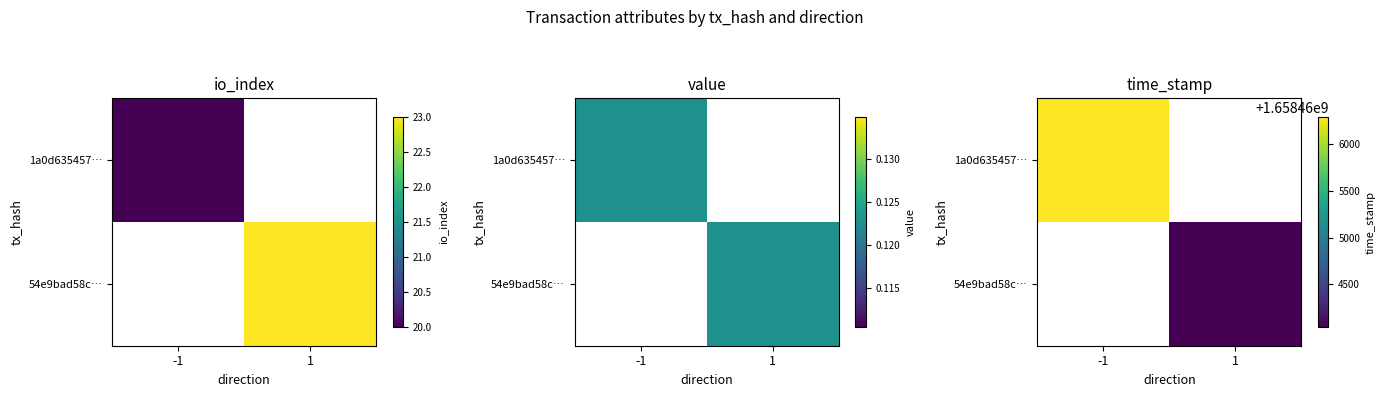

The 54e9bad58c… series shows 773449809 at -1. True or false?

False